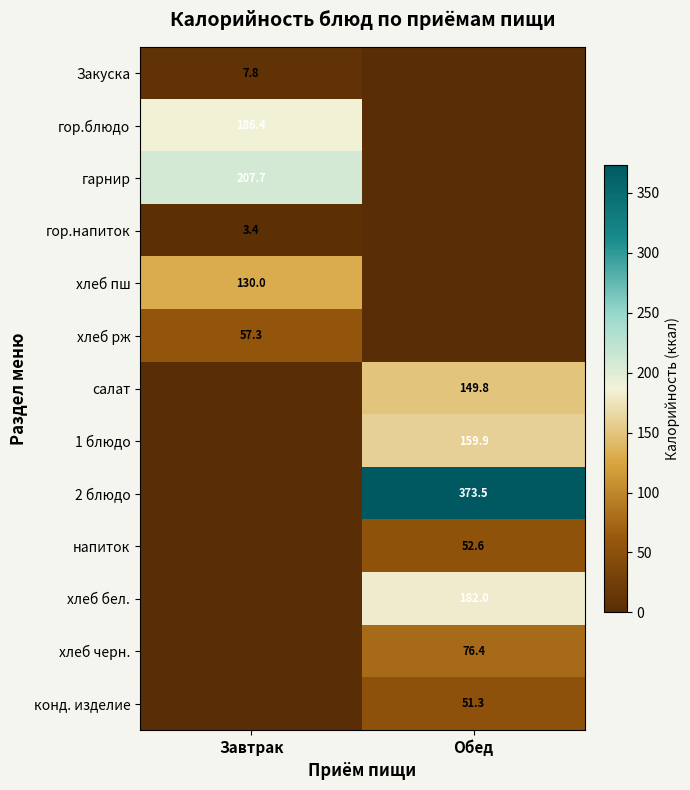

True or false: 1 блюдо has a value of 38.1 at Обед.

False